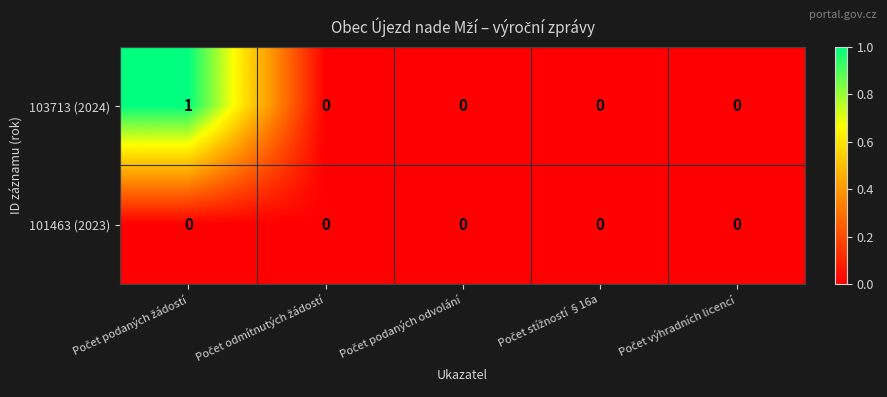

Which series has the widest spread of values?

103713 (2024)